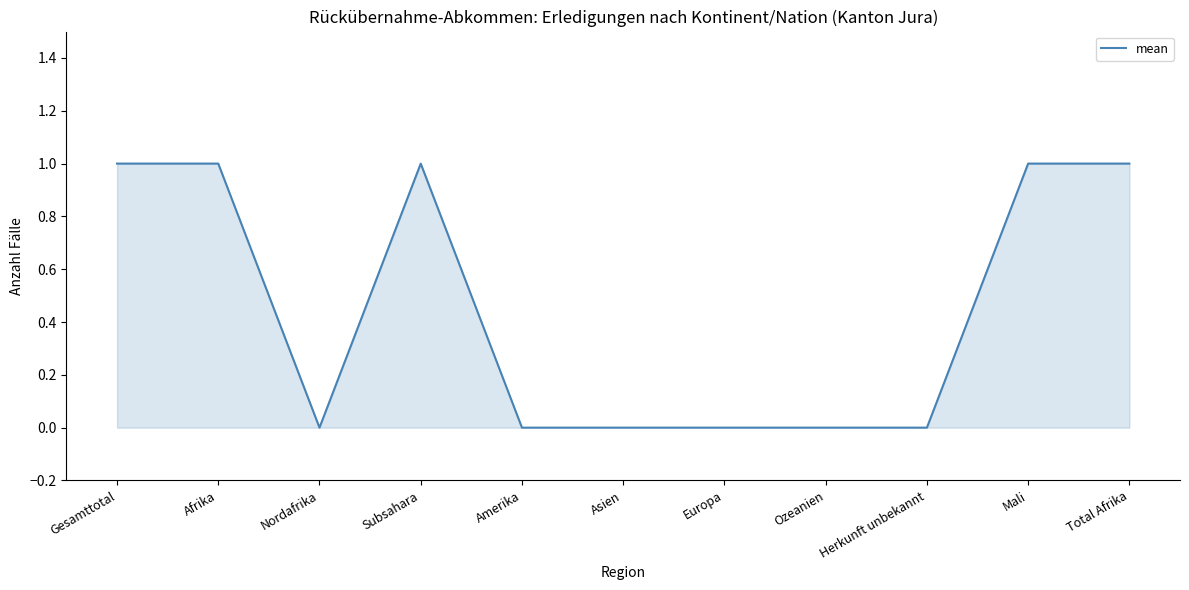

Which has a higher value, Subsahara or Europa?

Subsahara